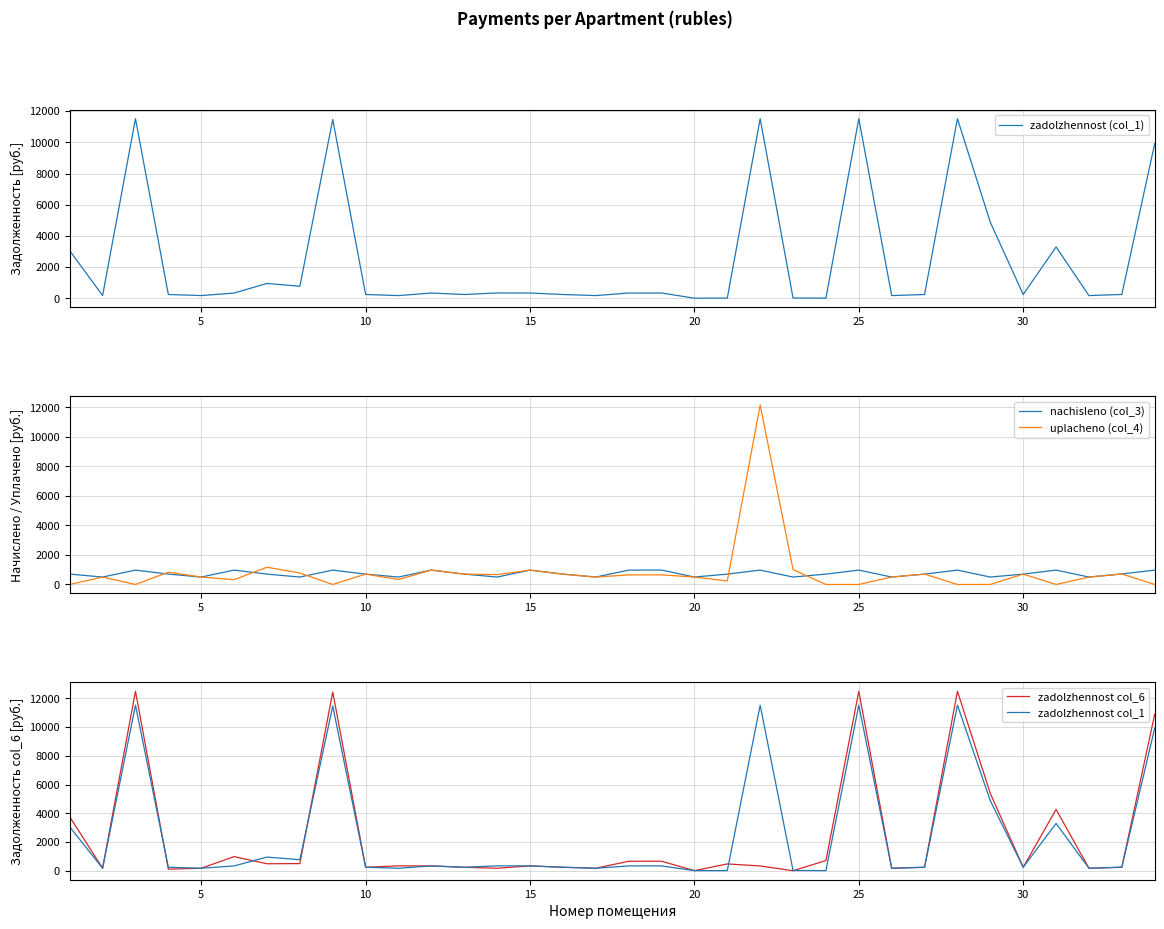

What is the highest value of the nachisleno (col_3) series?

976.9